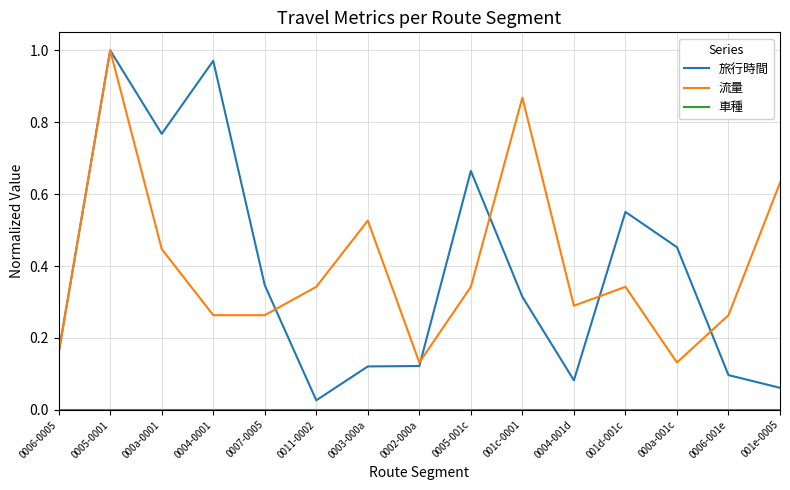

What position from the right is 0007-0005?

11